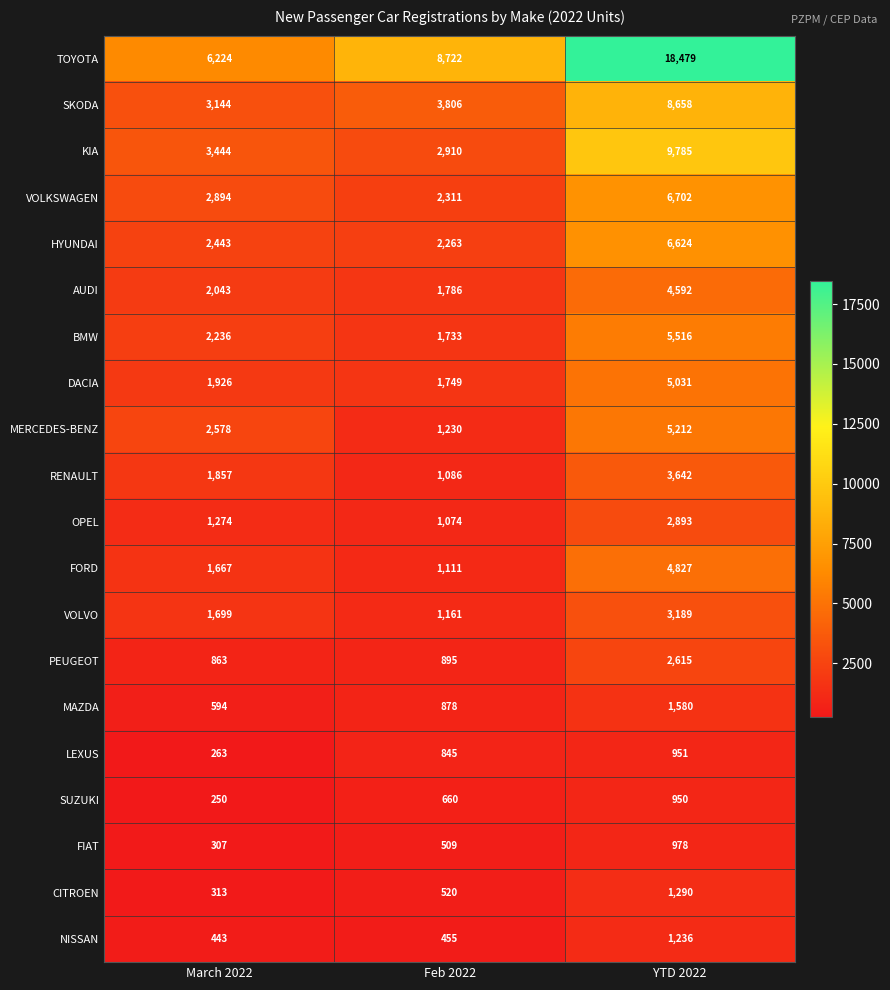

At which category does the chart reach its peak across all series?

YTD 2022